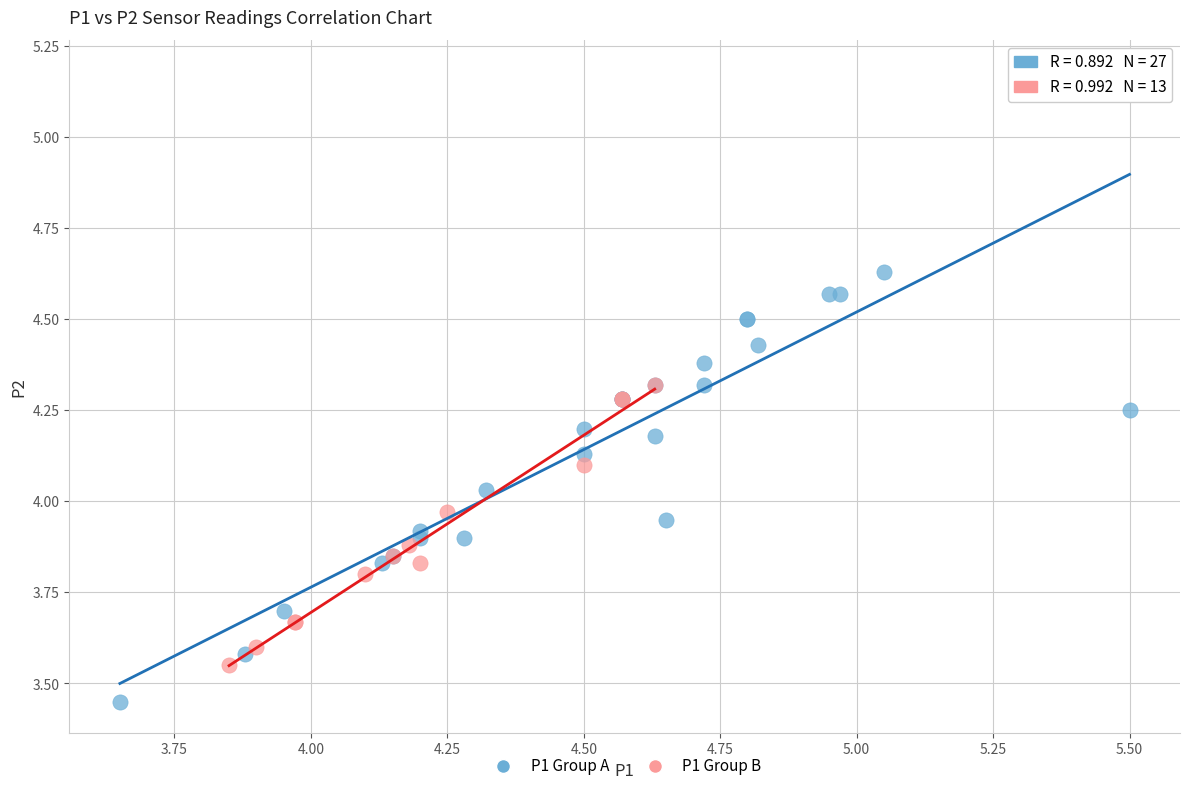

What are all the series names shown in the legend?

P1 Group A, P1 Group B